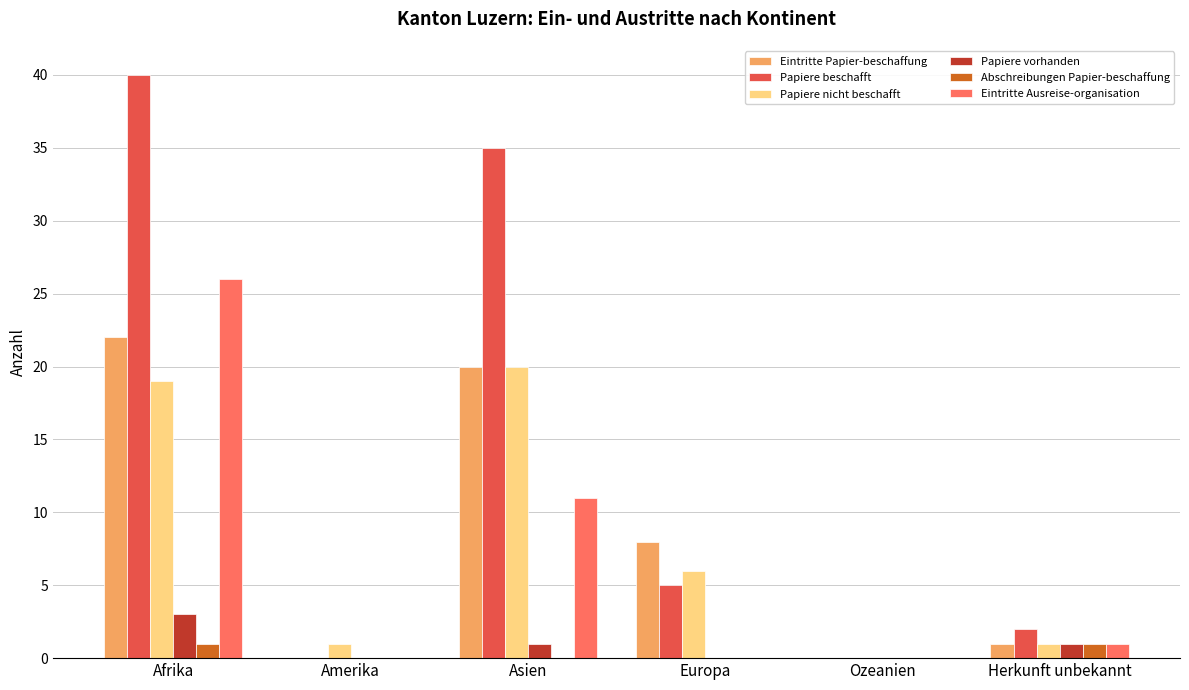

Which series changed the most between Afrika and Ozeanien?

Papiere beschafft